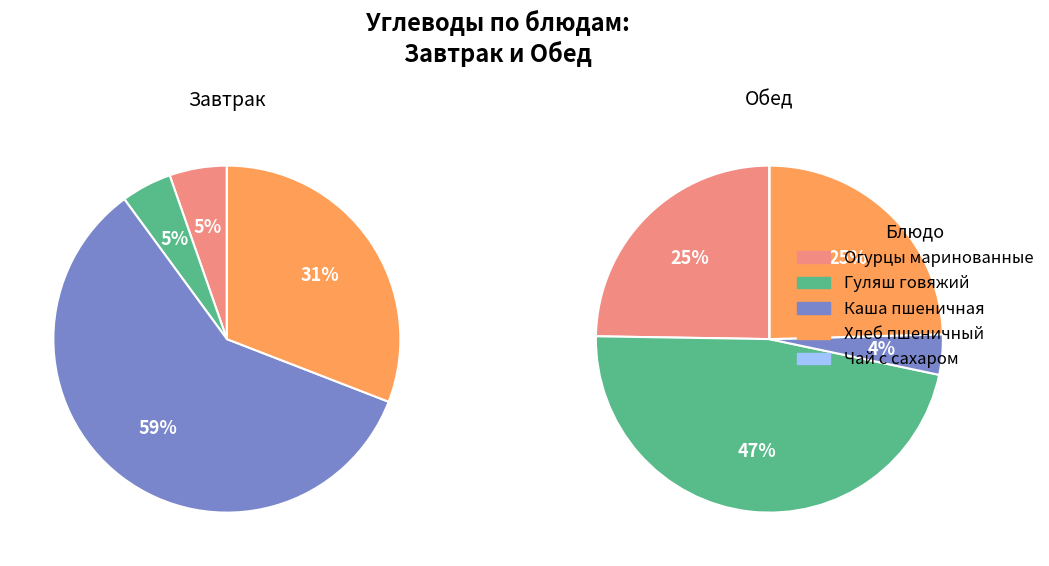

How much of the chart is everything except Огурцы маринованные?

94.6%